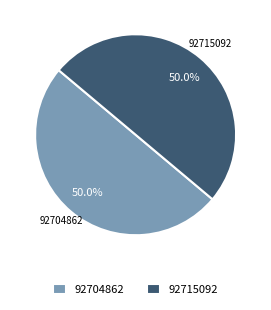

Combined, do 92704862 and 92715092 account for over 50%?

Yes